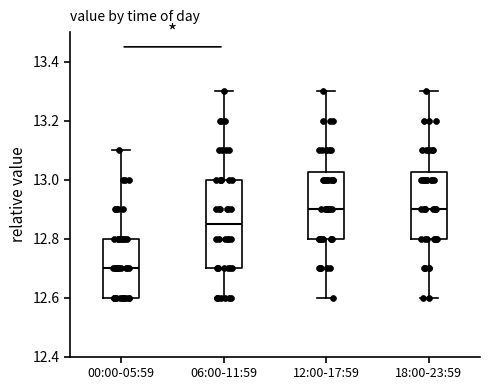

Reading left to right, transcribe this box plot: for each box, give where its median line is, the range the box spans, and where its two whiskers end, as read against the y-axis. The values are not printed on the chart, so give them approximately, as read against the axis.

00:00-05:59: median 12.70, box 12.60 to 12.80, whiskers 12.60 to 13.10
06:00-11:59: median 12.86, box 12.70 to 13.00, whiskers 12.60 to 13.30
12:00-17:59: median 12.90, box 12.80 to 13.02, whiskers 12.60 to 13.30
18:00-23:59: median 12.90, box 12.80 to 13.02, whiskers 12.60 to 13.30